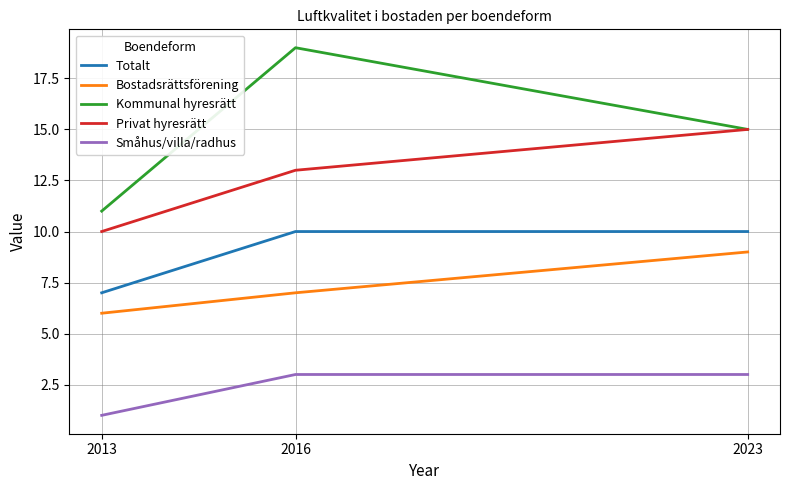

What are all the series names shown in the legend?

Totalt, Bostadsrättsförening, Kommunal hyresrätt, Privat hyresrätt, Småhus/villa/radhus